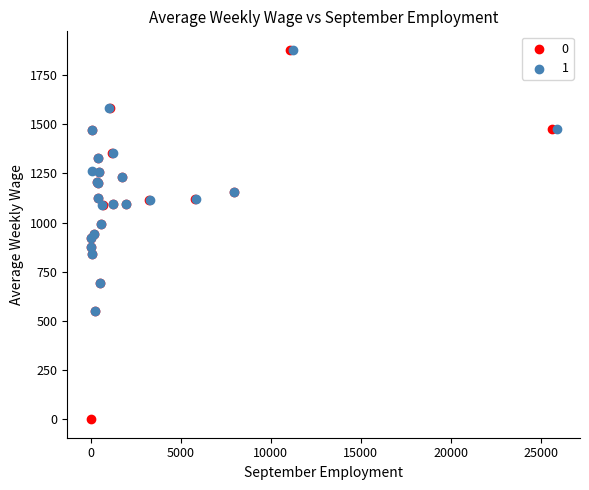

What are all the series names shown in the legend?

0, 1